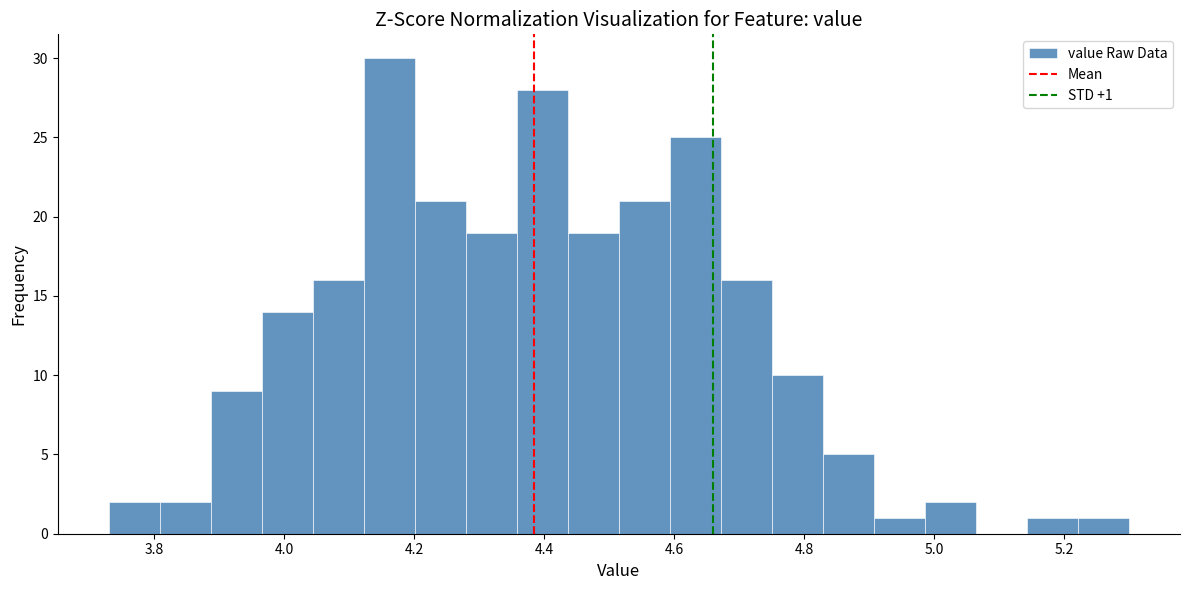

Around what value on the x-axis is the tallest bar? Give the approximate position of its centre, as read against the axis.

4.16